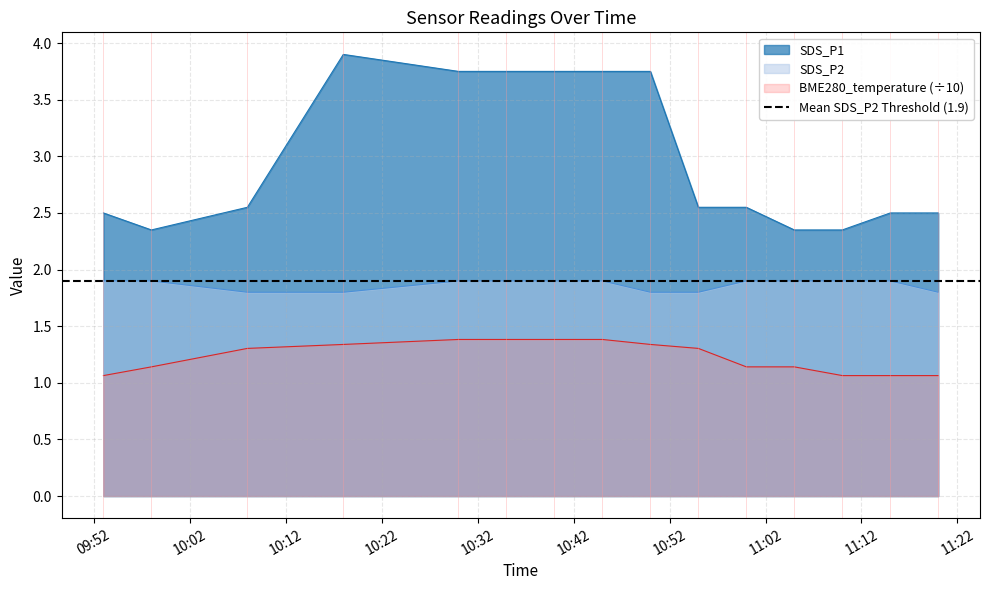

What is the minimum value shown in the chart?

1.1